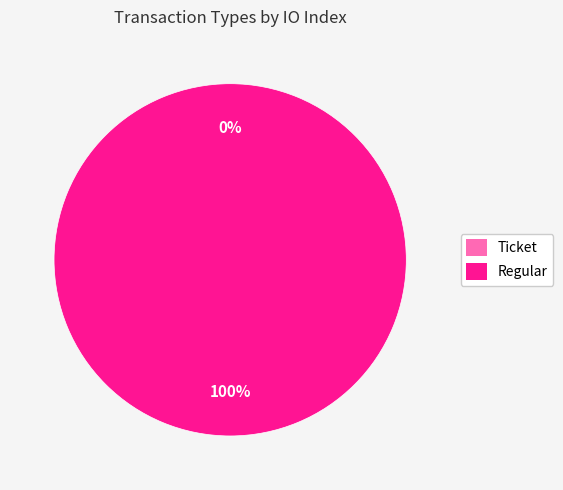

Count the number of slices in the pie.

2